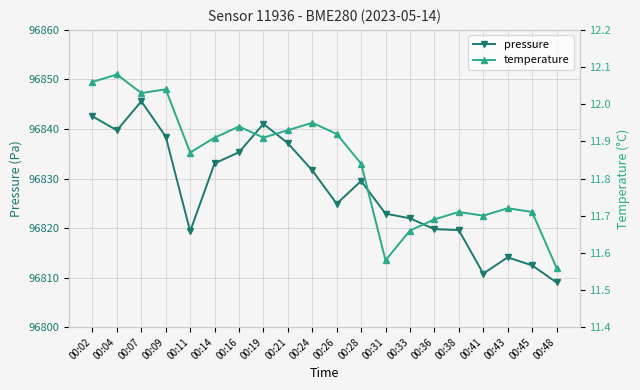

Which series changed the most between 00:09 and 00:11?

pressure